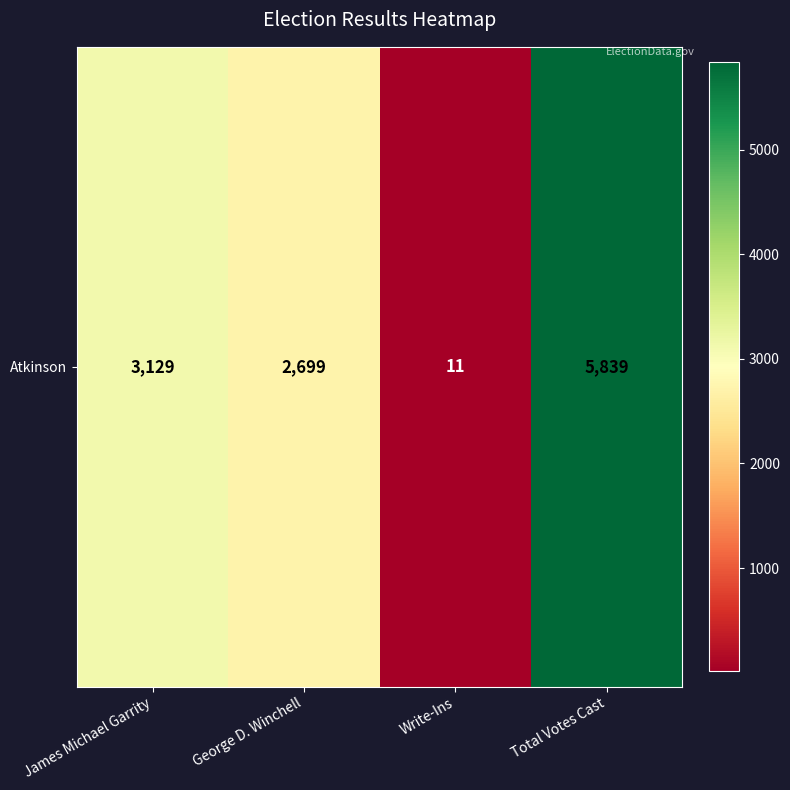

What is the sum of all values?

11678